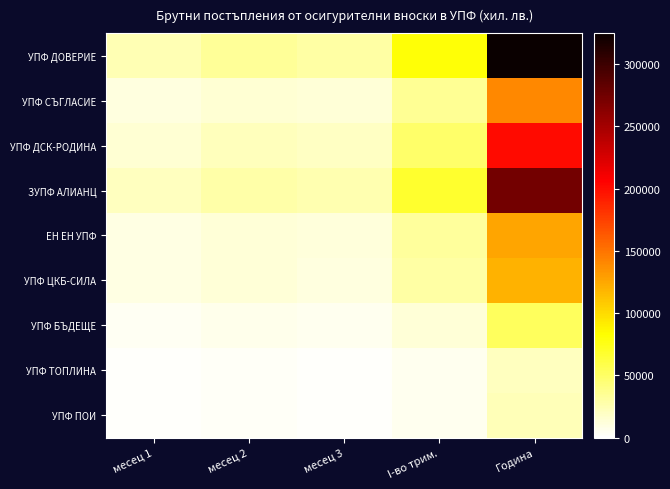

Reading right to left, extract all data points from this chart.

УПФ ДОВЕРИЕ: Година=324879	I-во трим.=80835	месец 3=30397	месец 2=33293	месец 1=25137
УПФ СЪГЛАСИЕ: Година=140389	I-во трим.=34840	месец 3=12926	месец 2=14665	месец 1=10457
УПФ ДСК-РОДИНА: Година=201401	I-во трим.=49286	месец 3=19240	месец 2=21865	месец 1=15033
ЗУПФ АЛИАНЦ: Година=274094	I-во трим.=68115	месец 3=25816	месец 2=29107	месец 1=20848
ЕН ЕН УПФ: Година=126698	I-во трим.=31824	месец 3=12214	месец 2=13711	месец 1=9667
УПФ ЦКБ-СИЛА: Година=120448	I-во трим.=30030	месец 3=10904	месец 2=12771	месец 1=9016
УПФ БЪДЕЩЕ: Година=53195	I-во трим.=13212	месец 3=5185	месец 2=6525	месец 1=3827
УПФ ТОПЛИНА: Година=21004	I-во трим.=5249	месец 3=2001	месец 2=2624	месец 1=1533
УПФ ПОИ: Година=22863	I-во трим.=5705	месец 3=2089	месец 2=2544	месец 1=1646